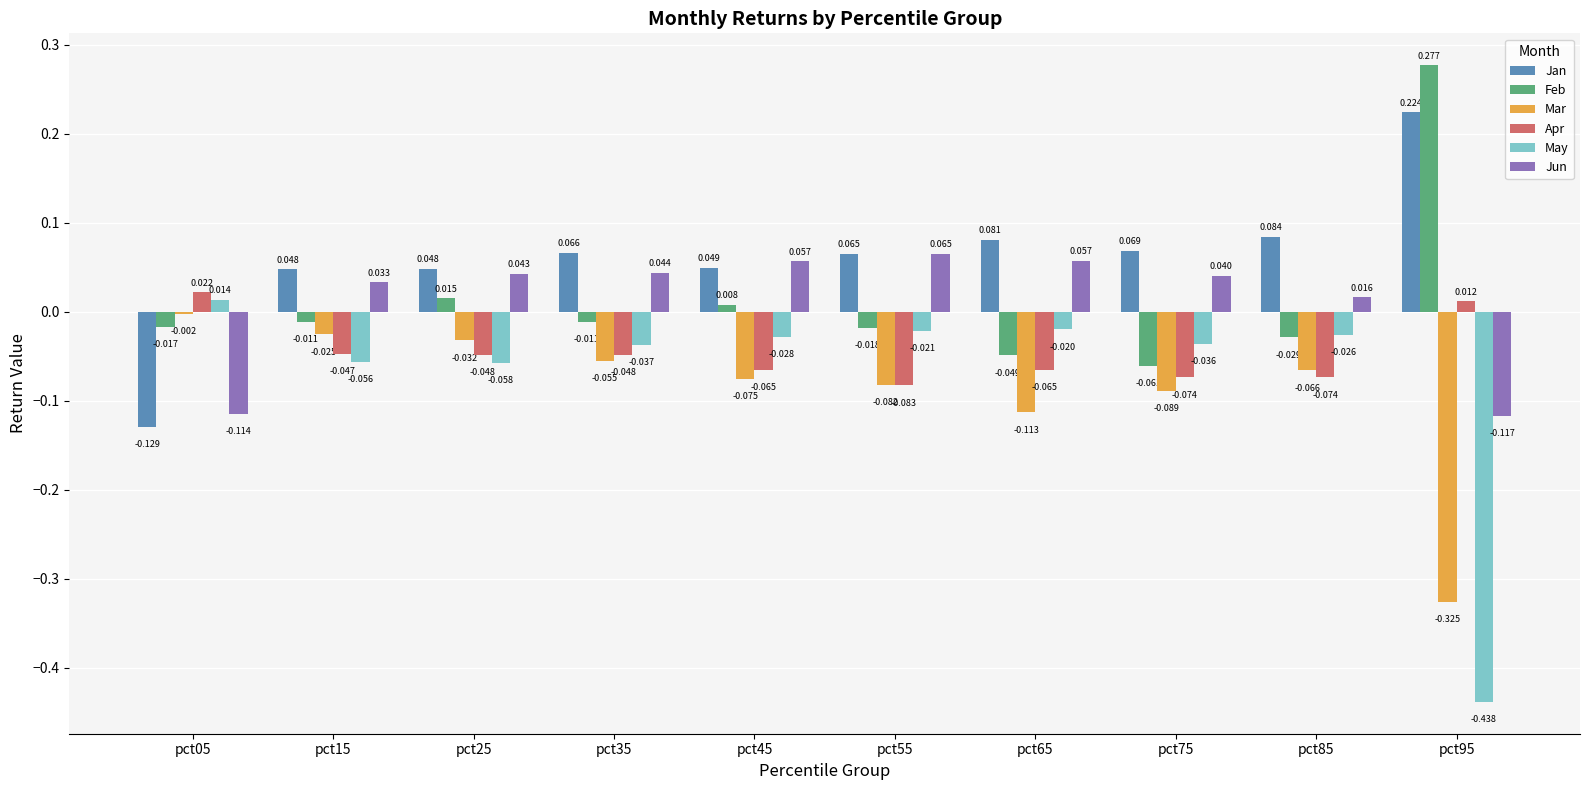

Does the chart contain stacked bars?

No